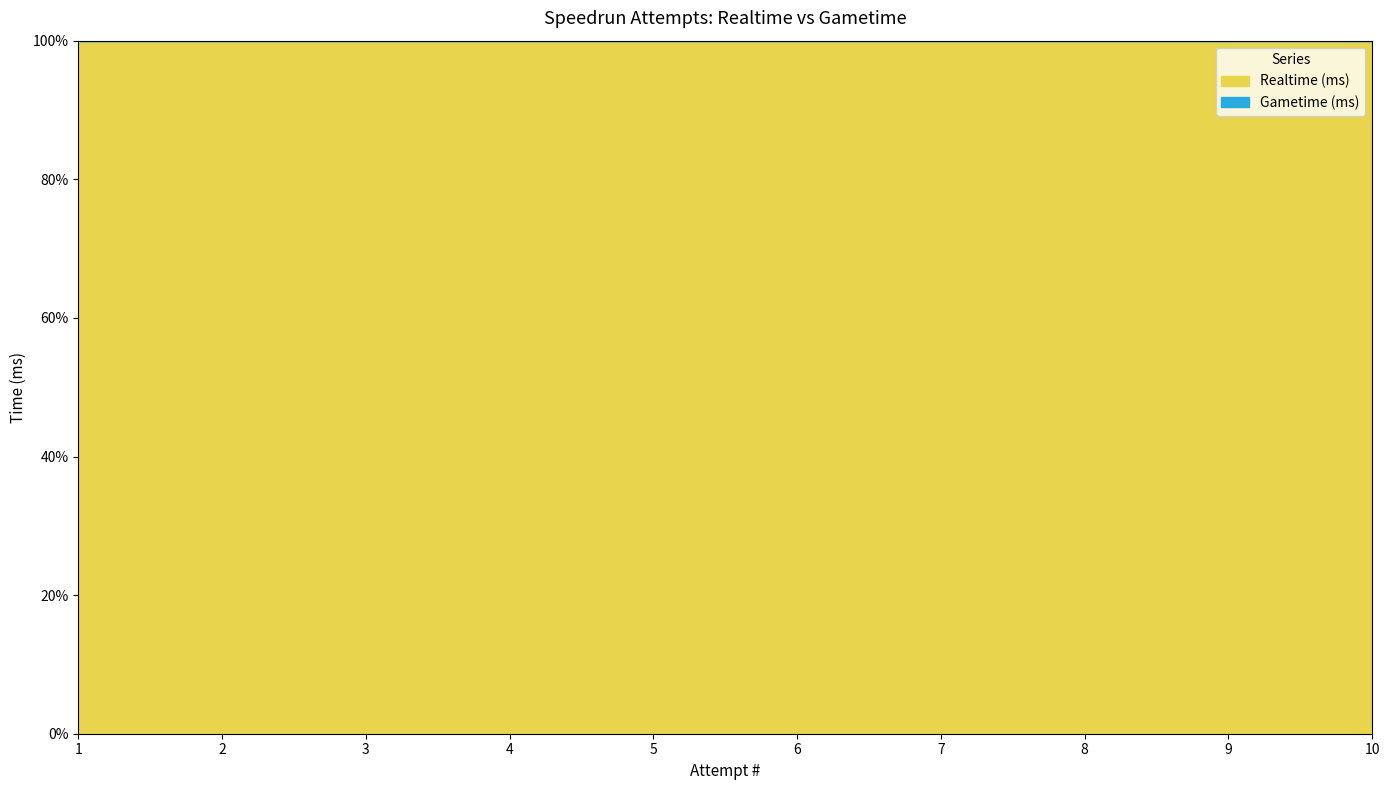

How many lines are shown in the chart?

2